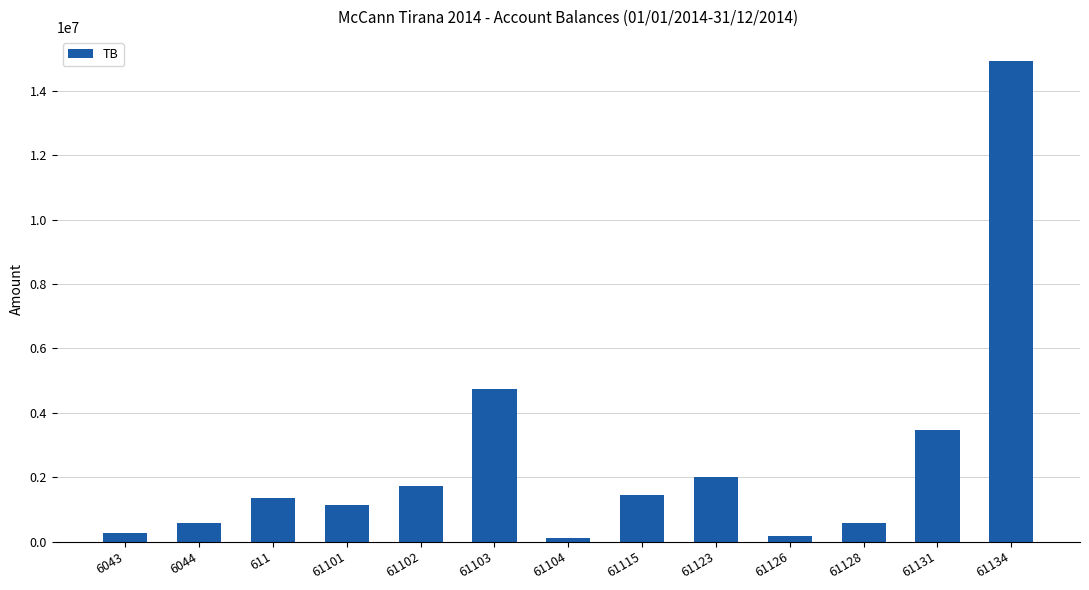

True or false: the data shows 2010362.2 at 61123.

True